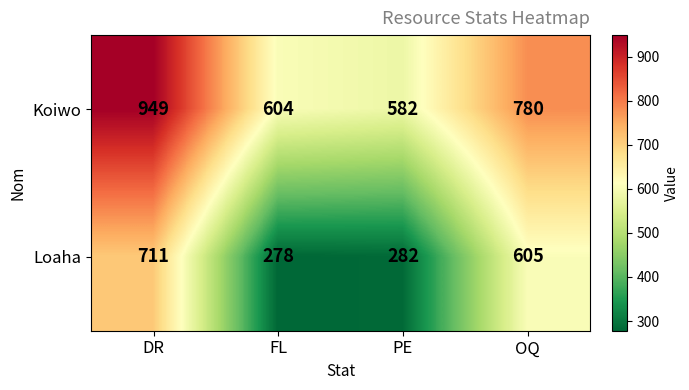

At FL, list the series in order from smallest to largest.

Loaha, Koiwo